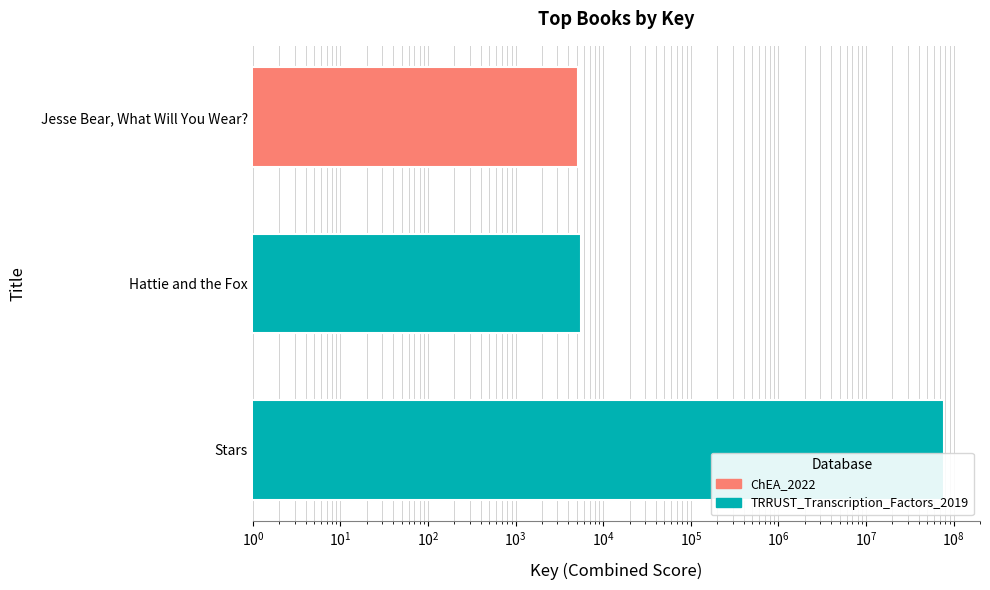

Is it true that the value at Hattie and the Fox is 5558?

True